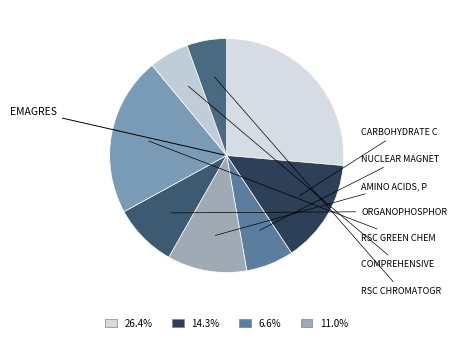

Is there a majority slice in this chart?

No